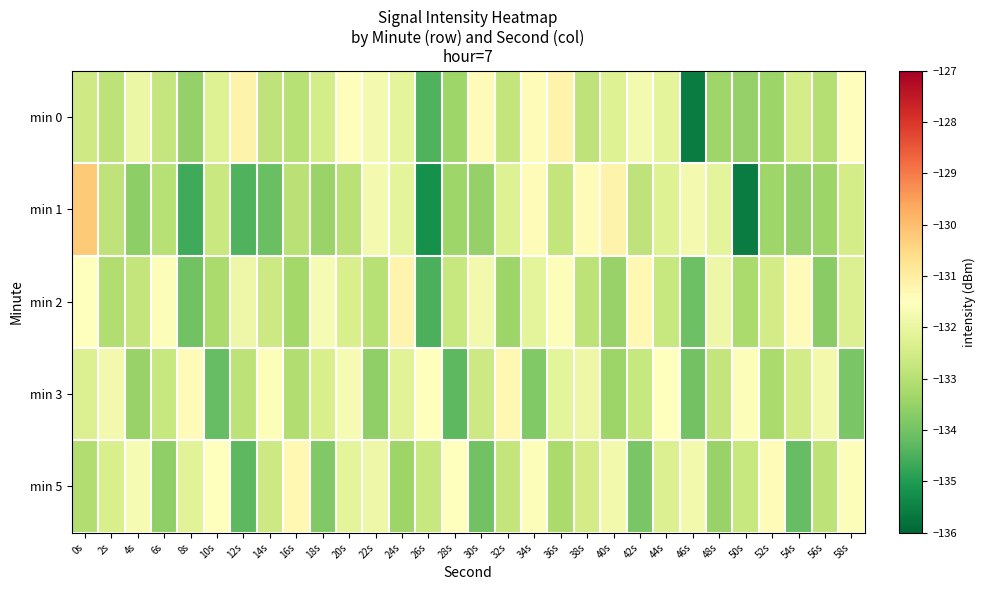

What is the greatest value displayed?

-130.2